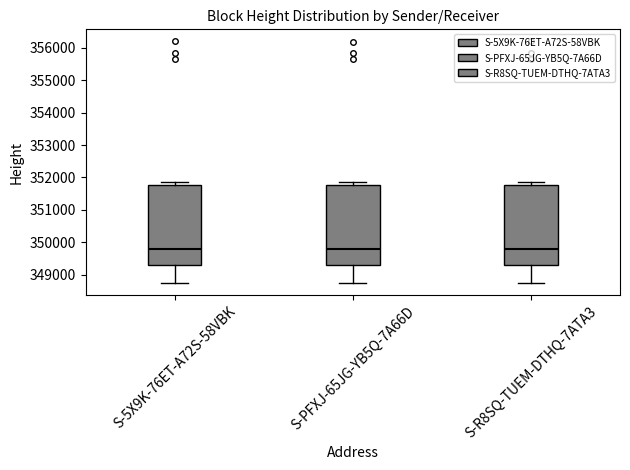

Reading left to right, read every box against the y-axis: the position of its median line, the range the box covers, and the ends of its whiskers. The values are not printed on the chart, so give them approximately, as read against the axis.

S-5X9K-76ET-A72S-58VBK: median 349800, box 349300 to 351800, whiskers 348800 to 351900
S-PFXJ-65JG-YB5Q-7A66D: median 349800, box 349300 to 351800, whiskers 348700 to 351900
S-R8SQ-TUEM-DTHQ-7ATA3: median 349800, box 349300 to 351800, whiskers 348800 to 351900